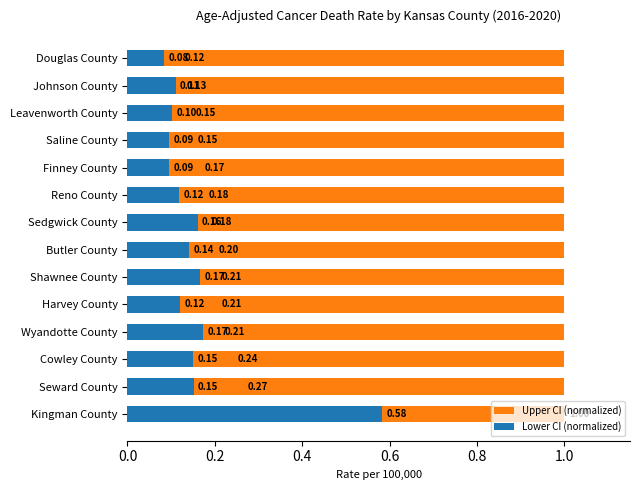

What is the lowest value of the Lower CI (normalized) series?

0.1